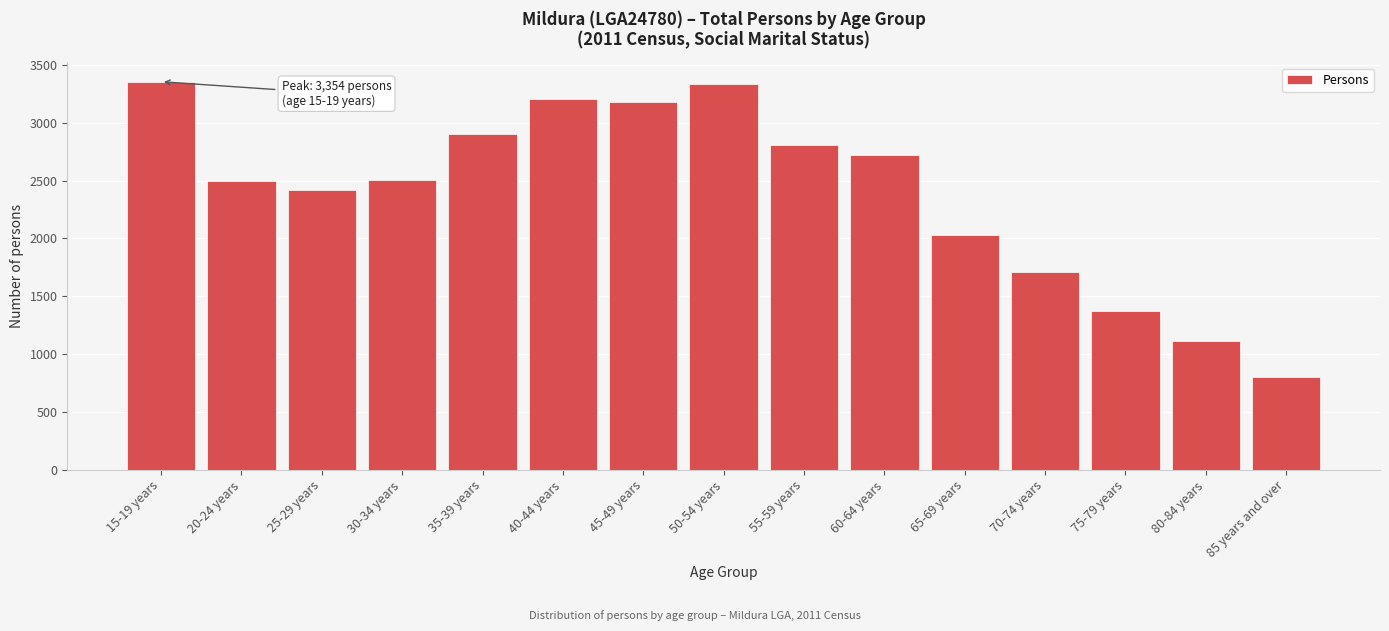

What is the value of the 6th bar from the left?

3205